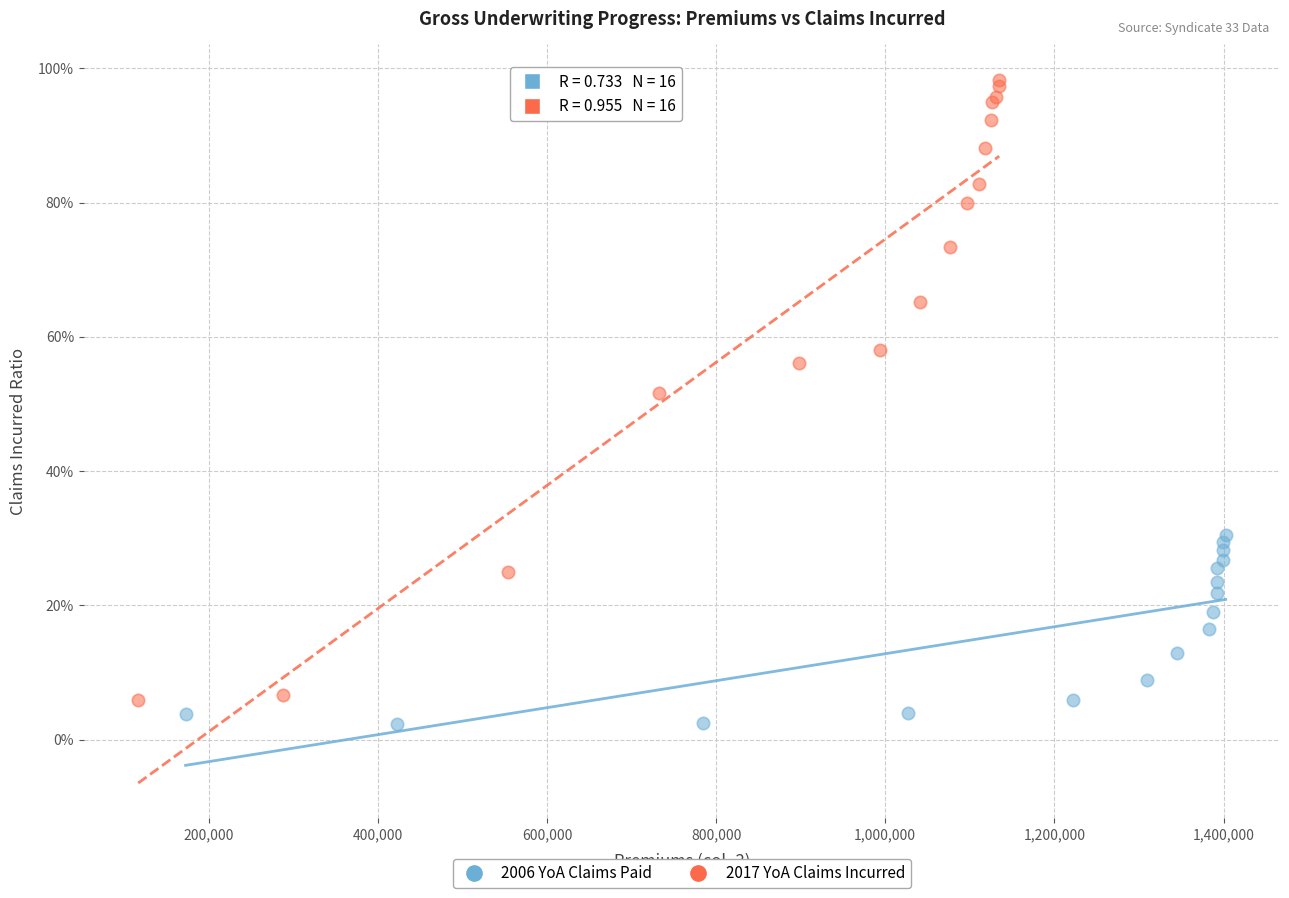

Which series reaches the minimum Y coordinate?

2006 YoA Claims Paid